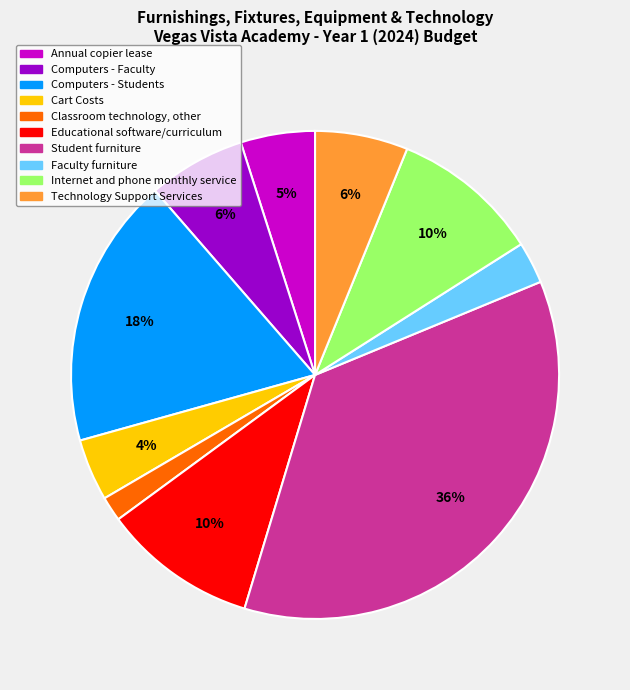

Does Internet and phone monthly service represent more than half of the total?

No